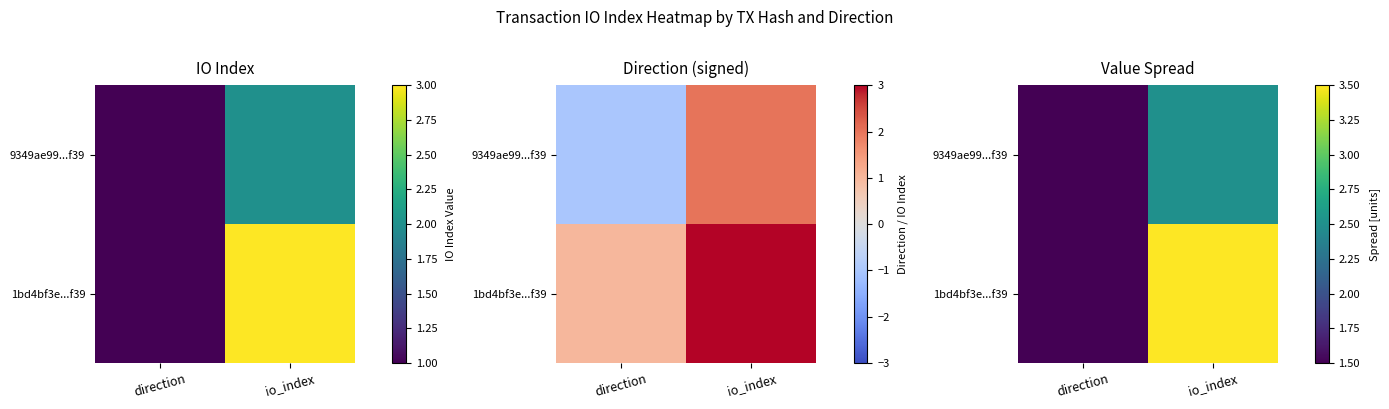

What is the total value across all series at io_index?

6.0